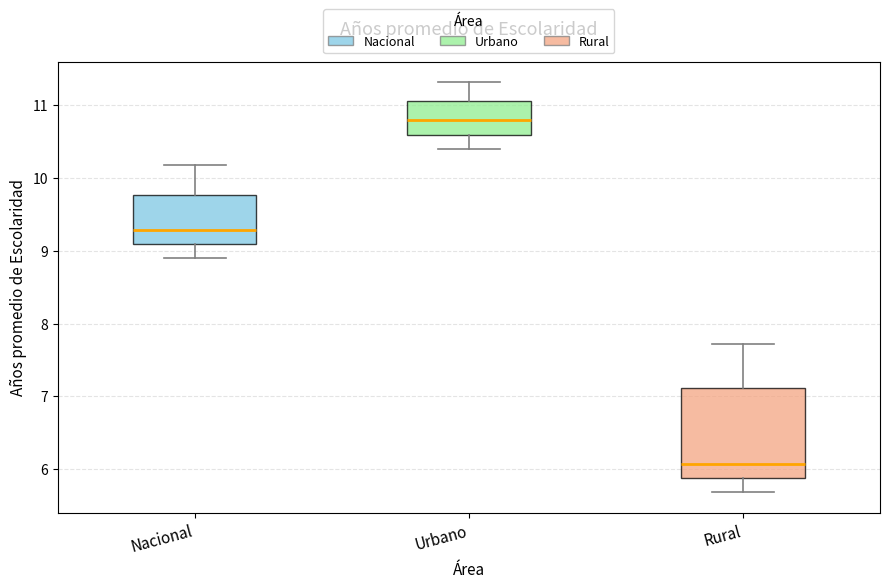

Reading left to right, transcribe this box plot: for each box, give where its median line is, the range the box spans, and where its two whiskers end, as read against the y-axis. The values are not printed on the chart, so give them approximately, as read against the axis.

Nacional: median 9.3, box 9.1 to 9.8, whiskers 8.9 to 10.2
Urbano: median 10.8, box 10.6 to 11.1, whiskers 10.4 to 11.3
Rural: median 6.1, box 5.9 to 7.1, whiskers 5.7 to 7.7